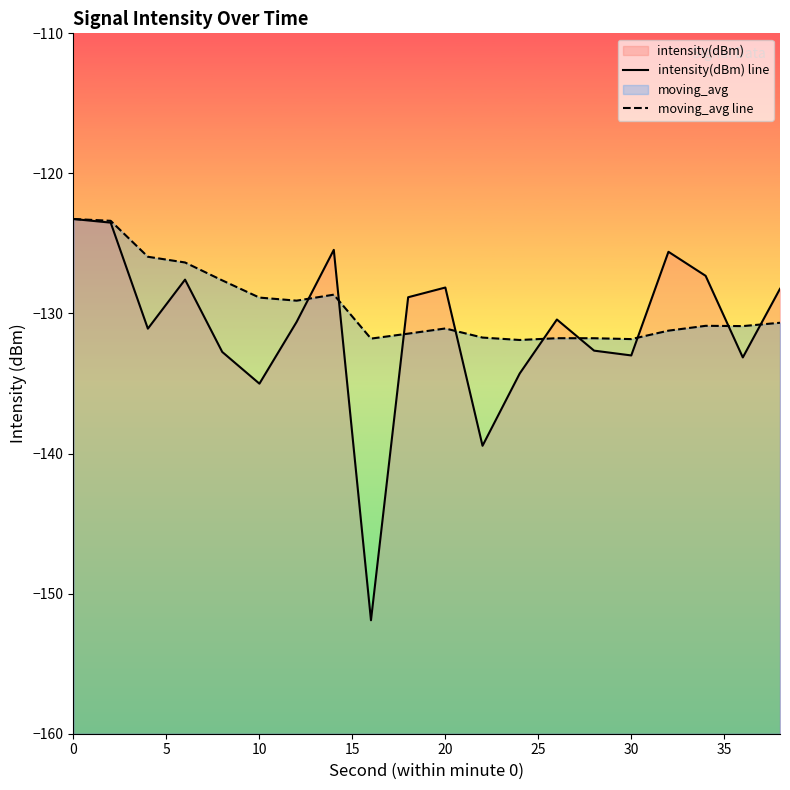

How many data points in intensity(dBm) line are above -130?

9